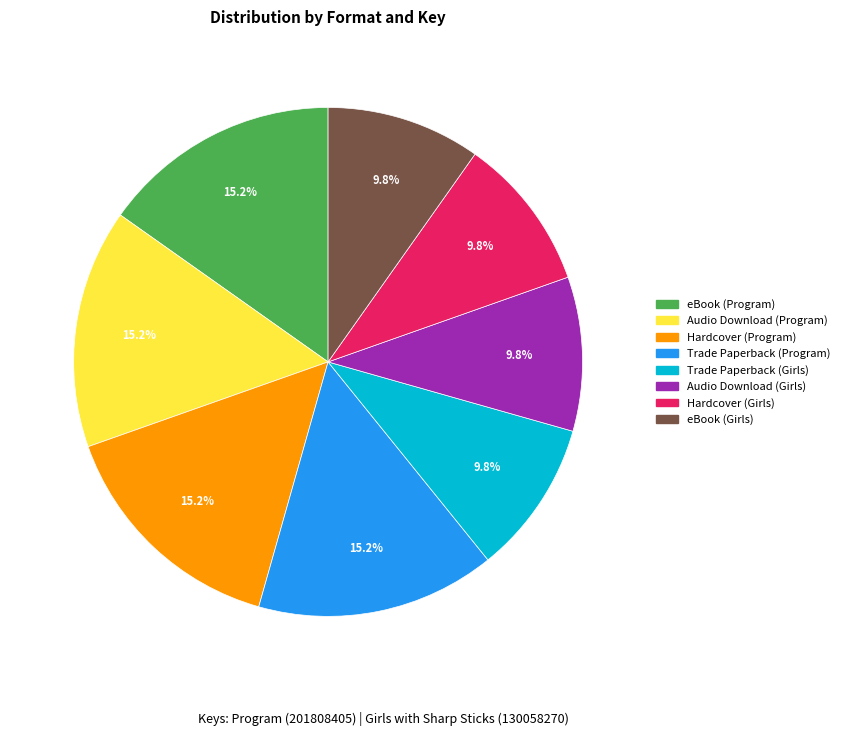

Count the number of slices in the pie.

8